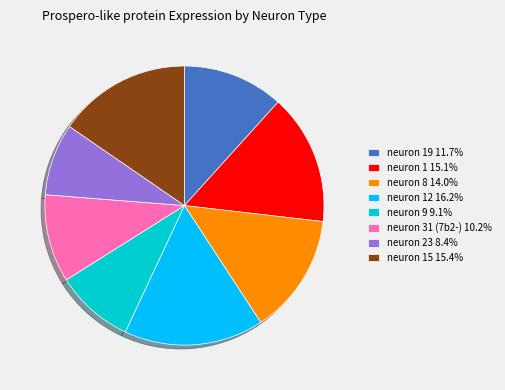

Is there a majority slice in this chart?

No